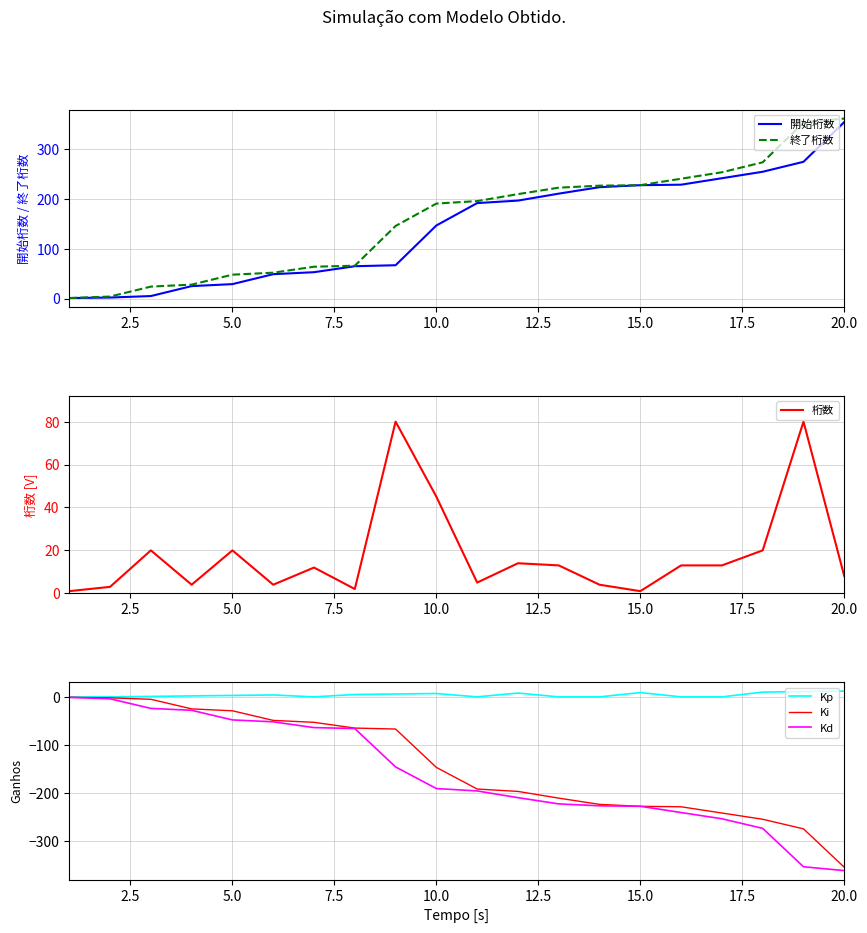

True or false: 開始桁数 and Ki intersect in this chart.

False